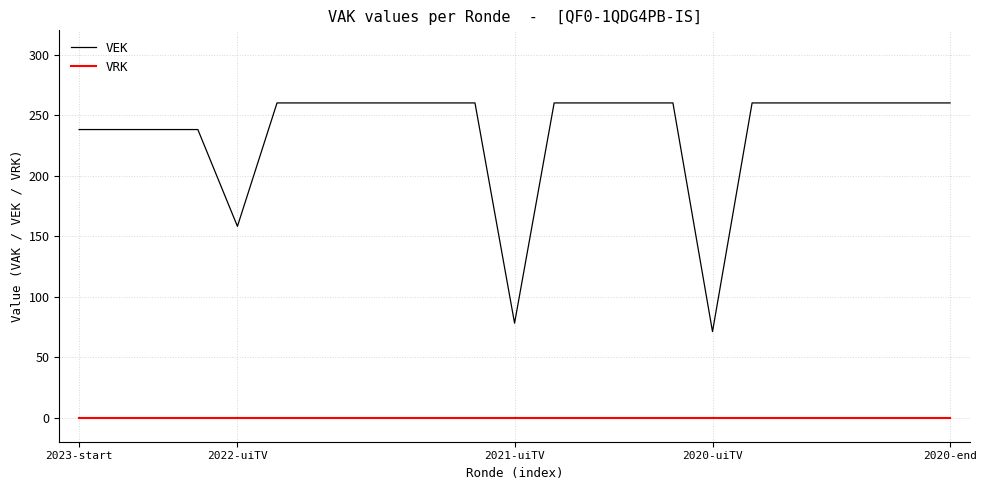

Rank the series by their average value, from highest to lowest.

VEK, VRK